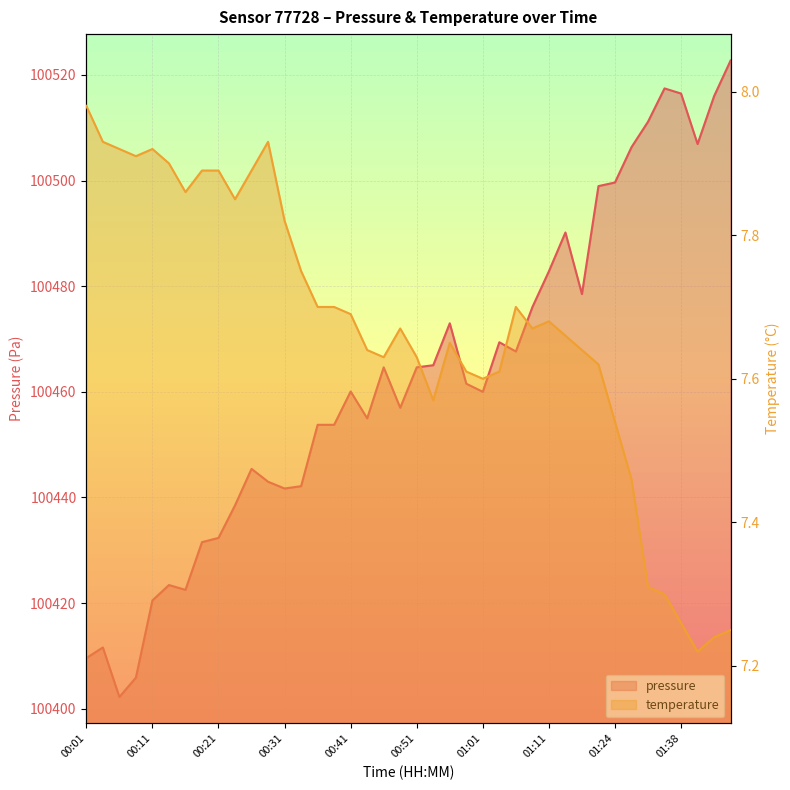

How many series are shown in this chart?

2